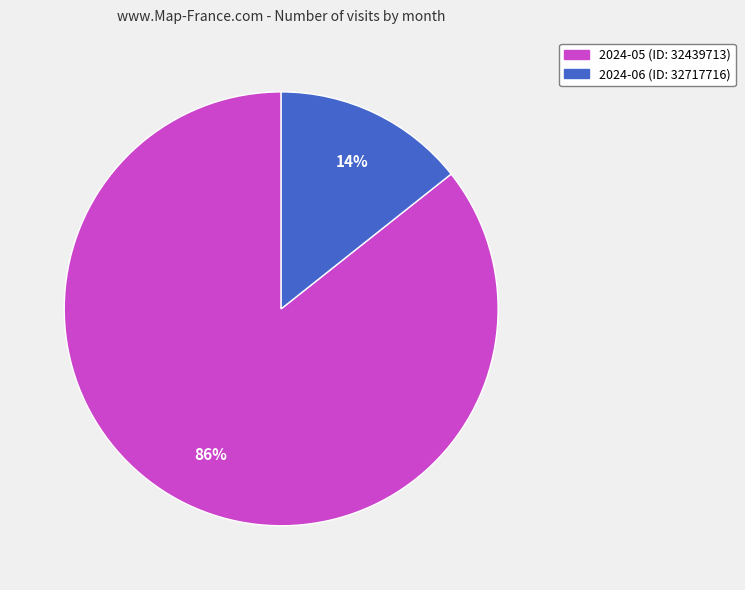

To the nearest percent, what is the average slice percentage?

50%